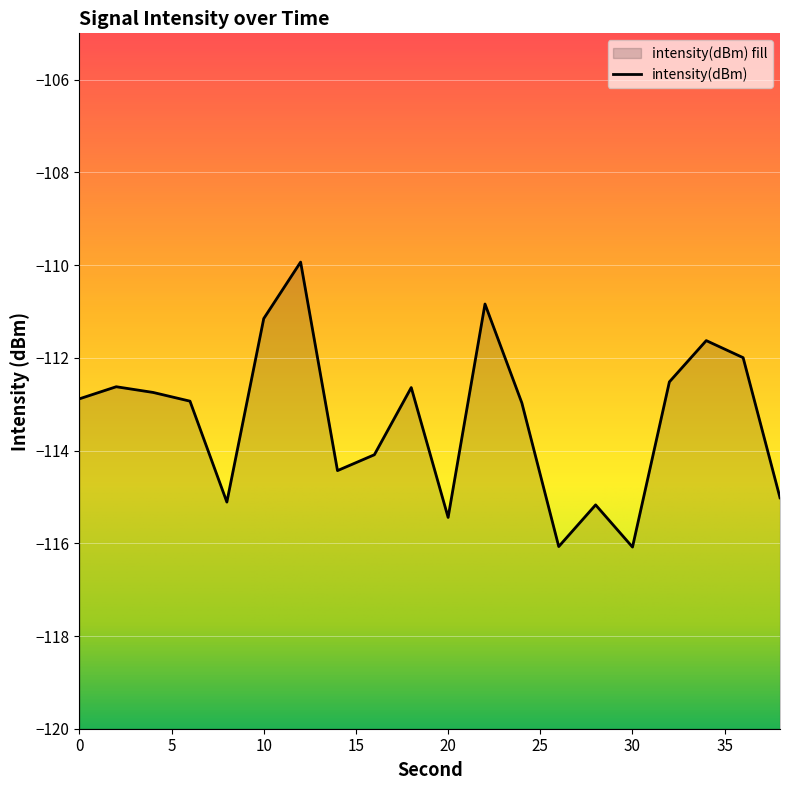

How many categories are shown in the chart?

20